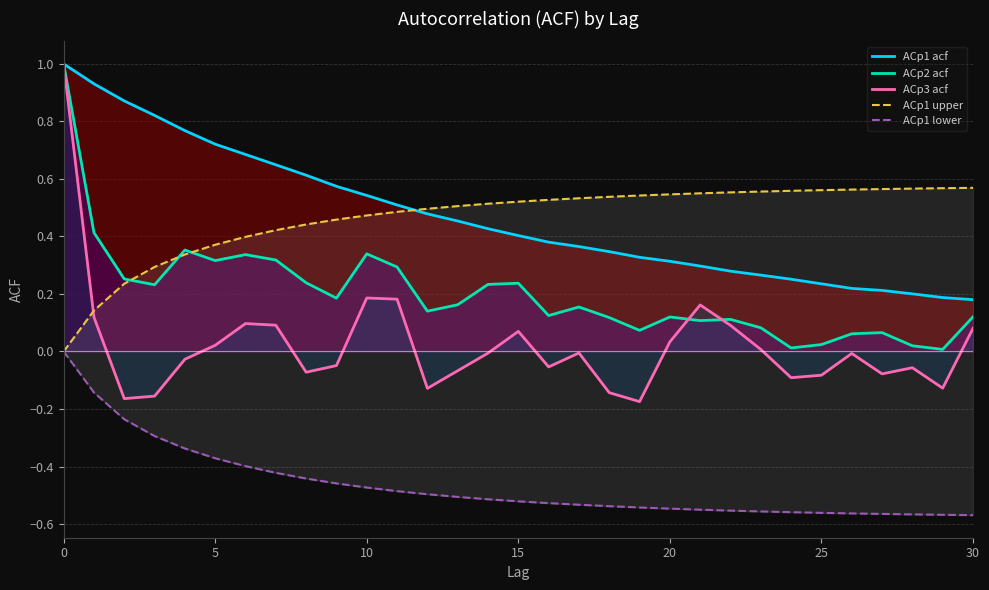

At which label does ACp1 upper reach its peak?

30